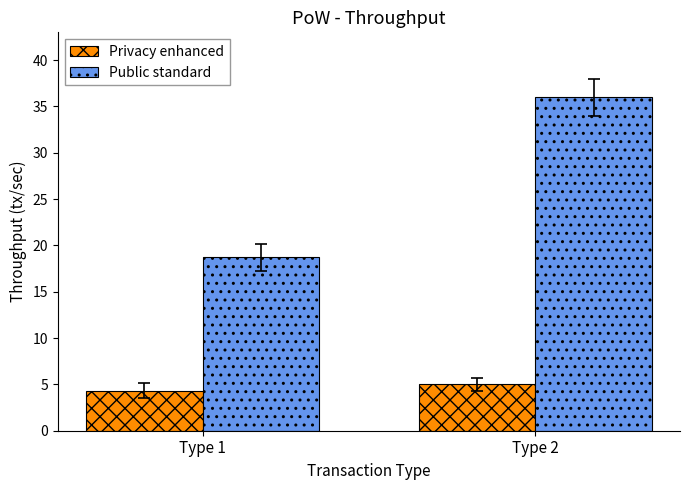

What is the sum of all Public standard values?

54.7